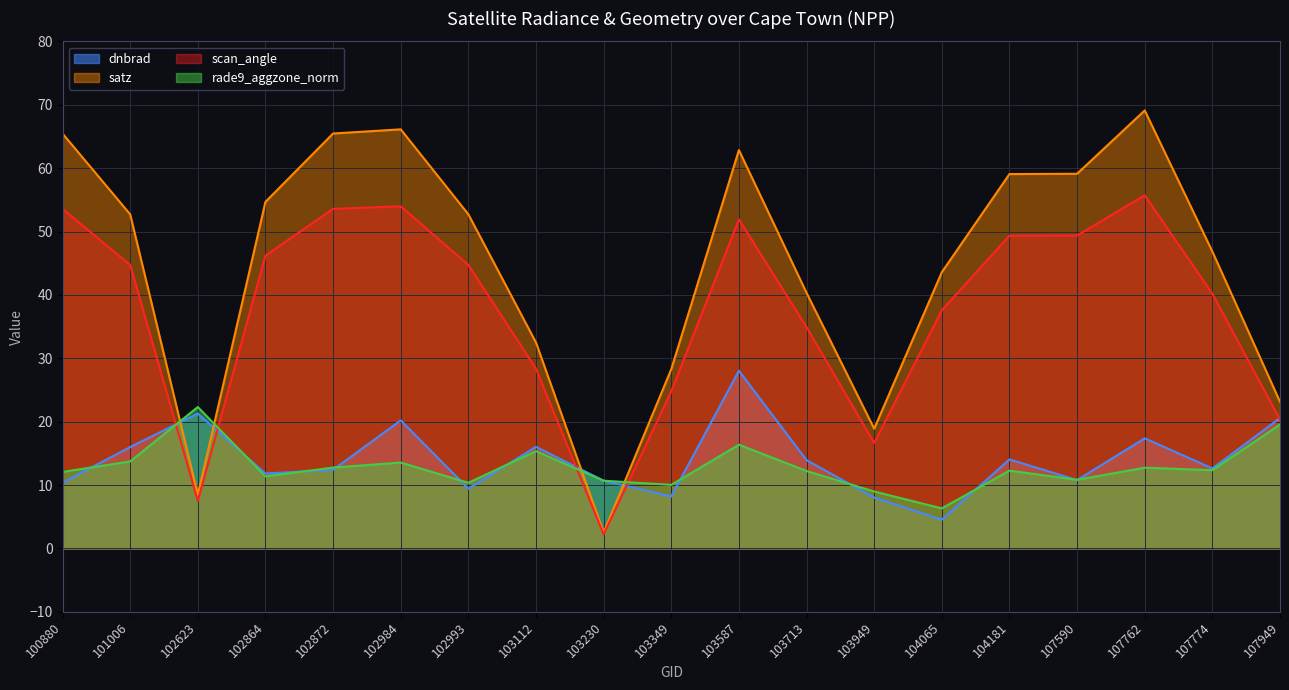

Reading left to right, extract all data points from this chart.

dnbrad: 100880=10.4	101006=16.0	102623=21.3	102864=11.8	102872=12.4	102984=20.2	102993=9.4	103112=16.0	103230=10.7	103349=8.2	103587=28.0	103713=13.9	103949=8.0	104065=4.5	104181=14.0	107590=10.8	107762=17.4	107774=12.6	107949=20.6
satz: 100880=65.5	101006=52.7	102623=8.5	102864=54.7	102872=65.5	102984=66.1	102993=52.7	103112=32.5	103230=2.5	103349=28.3	103587=62.8	103713=40.3	103949=18.9	104065=43.6	104181=59.1	107590=59.1	107762=69.1	107774=46.8	107949=23.1
scan_angle: 100880=53.6	101006=44.7	102623=7.5	102864=46.2	102872=53.6	102984=54.0	102993=44.7	103112=28.4	103230=2.2	103349=24.8	103587=51.9	103713=34.9	103949=16.6	104065=37.6	104181=49.3	107590=49.4	107762=55.7	107774=40.2	107949=20.3
rade9_aggzone_norm: 100880=12.1	101006=13.7	102623=22.3	102864=11.4	102872=12.8	102984=13.5	102993=10.4	103112=15.4	103230=10.7	103349=10.0	103587=16.4	103713=12.2	103949=9.0	104065=6.3	104181=12.3	107590=10.8	107762=12.7	107774=12.3	107949=19.6